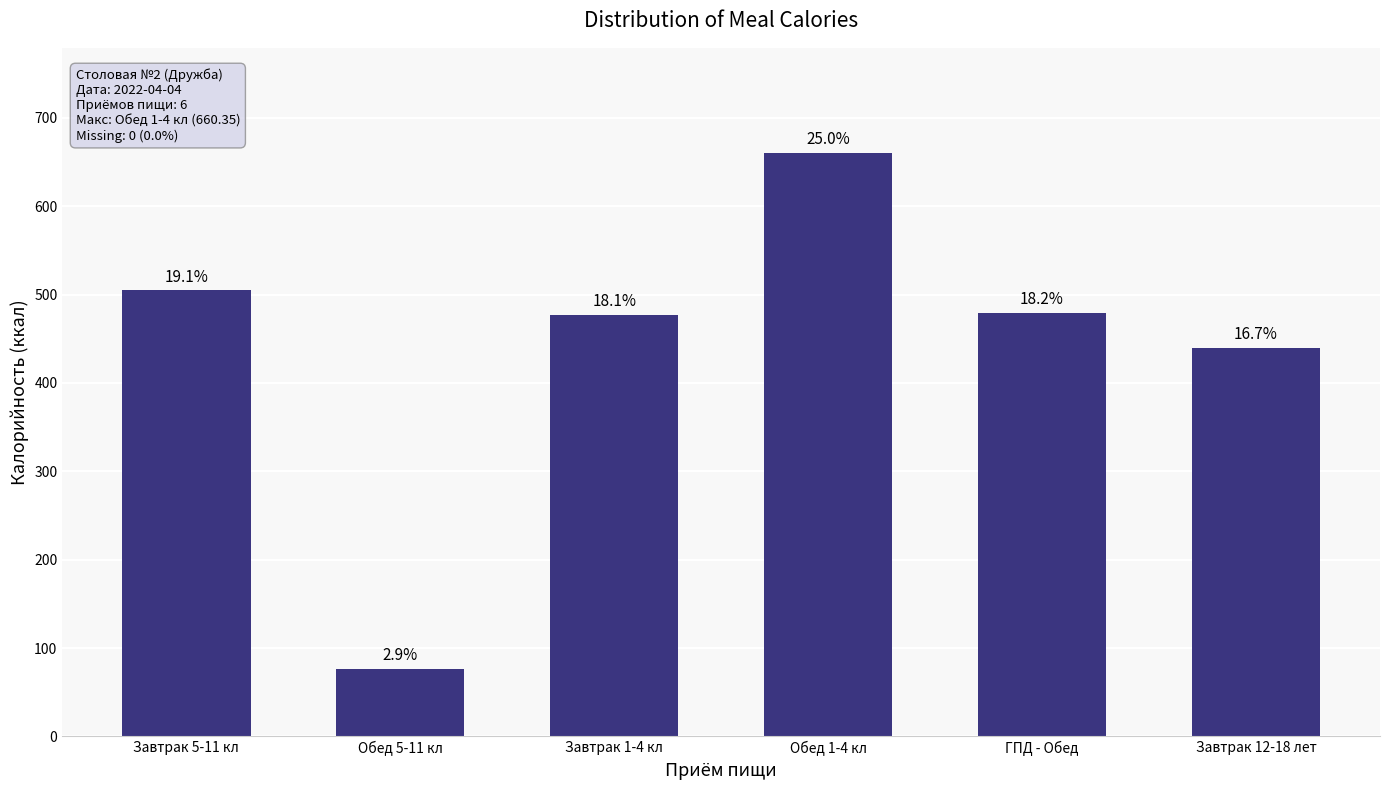

Reading right to left, what are all the values shown in this chart?

439.9	479.6	660.4	477.3	76.7	505.1